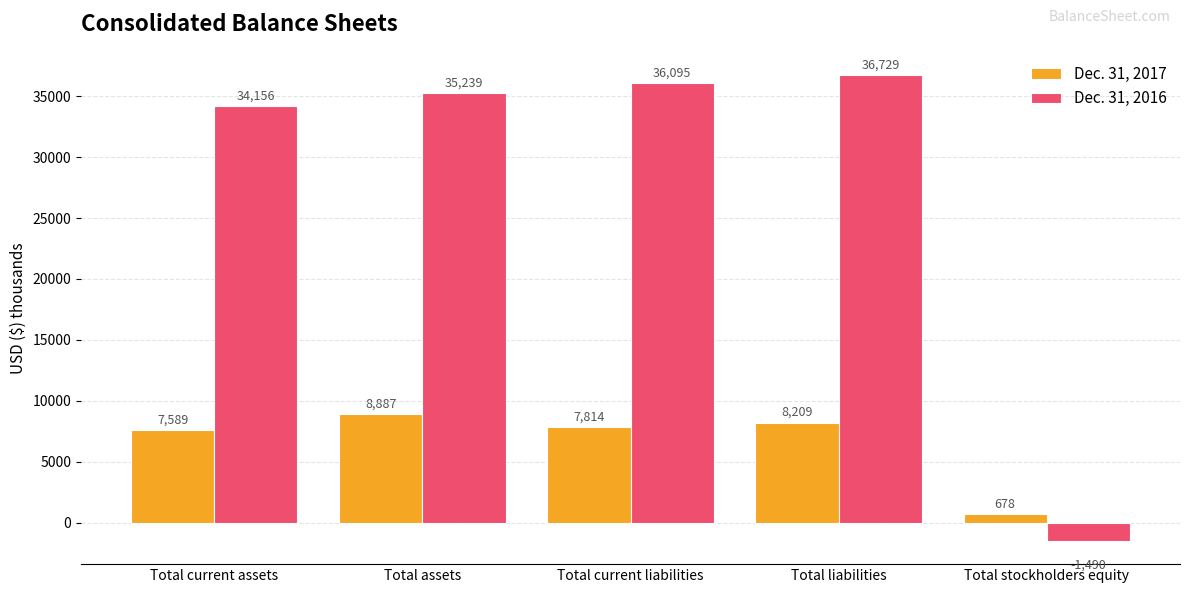

Reading left to right, what are all the values shown in this chart?

Dec. 31, 2017: Total current assets=7589	Total assets=8887	Total current liabilities=7814	Total liabilities=8209	Total stockholders equity=678
Dec. 31, 2016: Total current assets=34156	Total assets=35239	Total current liabilities=36095	Total liabilities=36729	Total stockholders equity=-1490